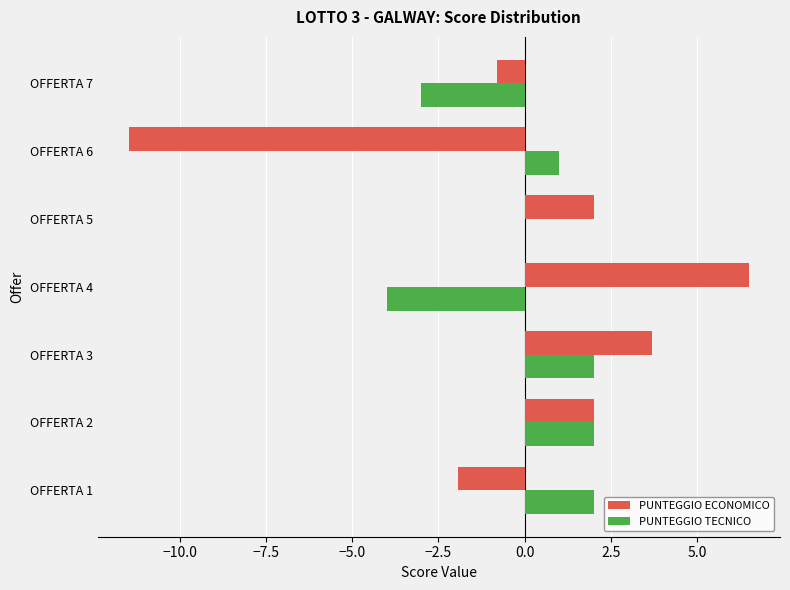

Is it true that PUNTEGGIO TECNICO equals 2.0 at OFFERTA 2?

True